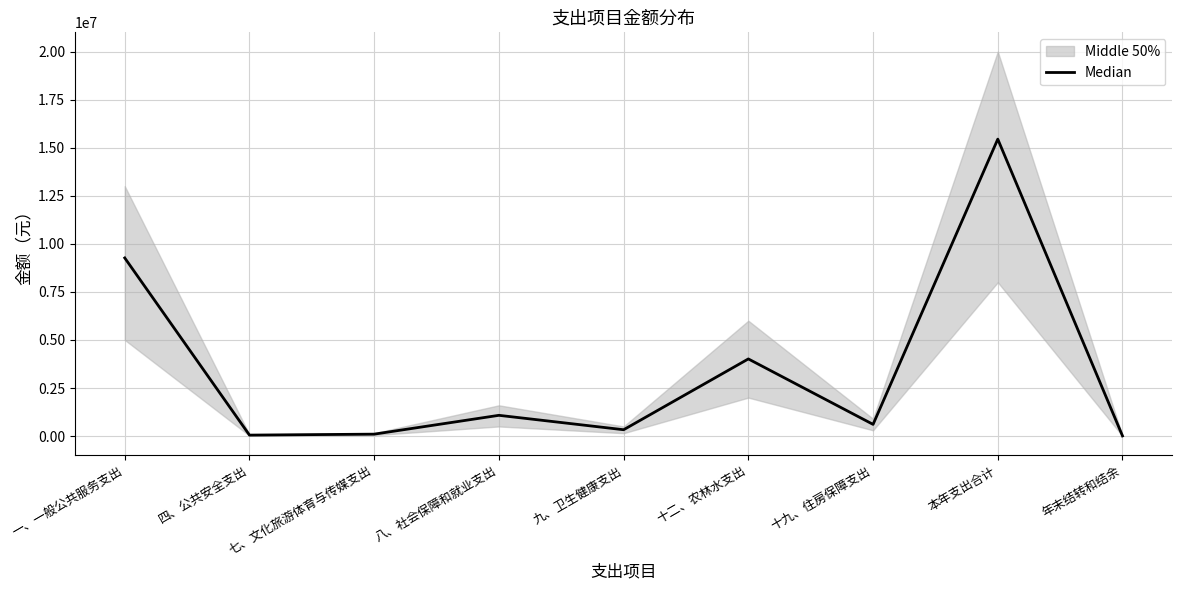

What is the difference between the values at 九、卫生健康支出 and 十二、农林水支出?

3682204.6